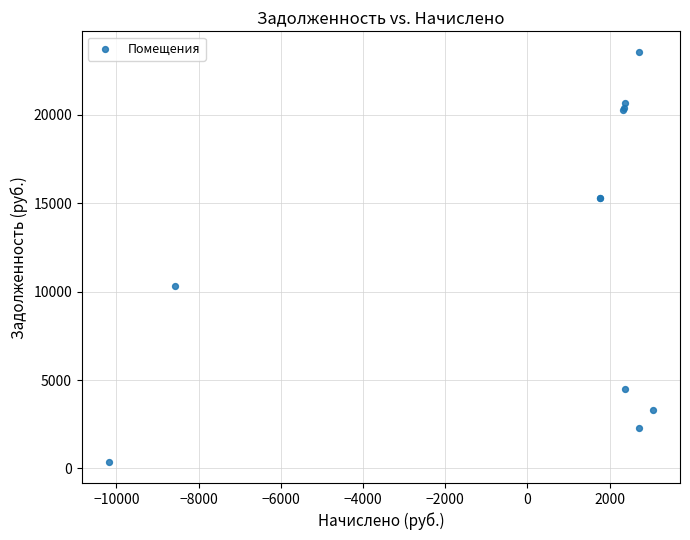

What Y value in the scatter plot is closest to 11947?

10305.6